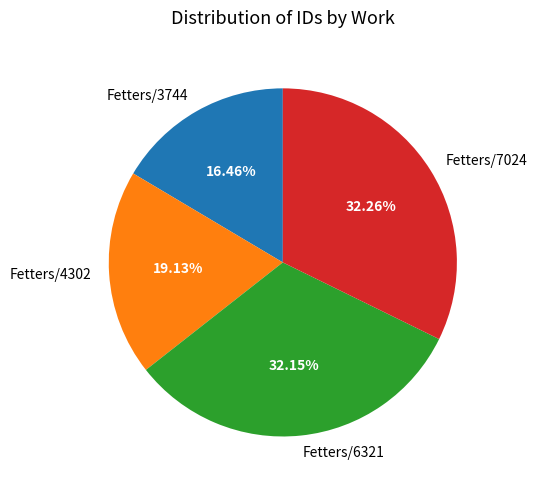

How many slices are in this pie chart?

4